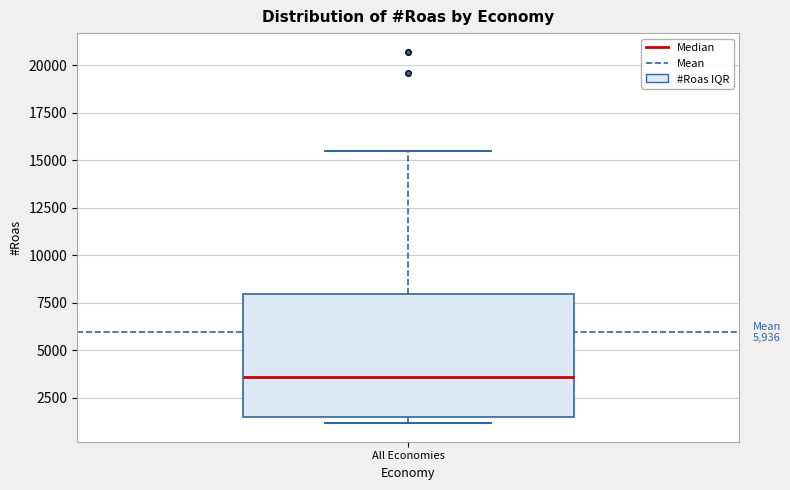

Transcribe this box plot: give where the median line is, the range the box spans, and where the two whiskers end, as read against the y-axis. The values are not printed on the chart, so give them approximately, as read against the axis.

median 3500, box 1500 to 8000, whiskers 1000 to 15500